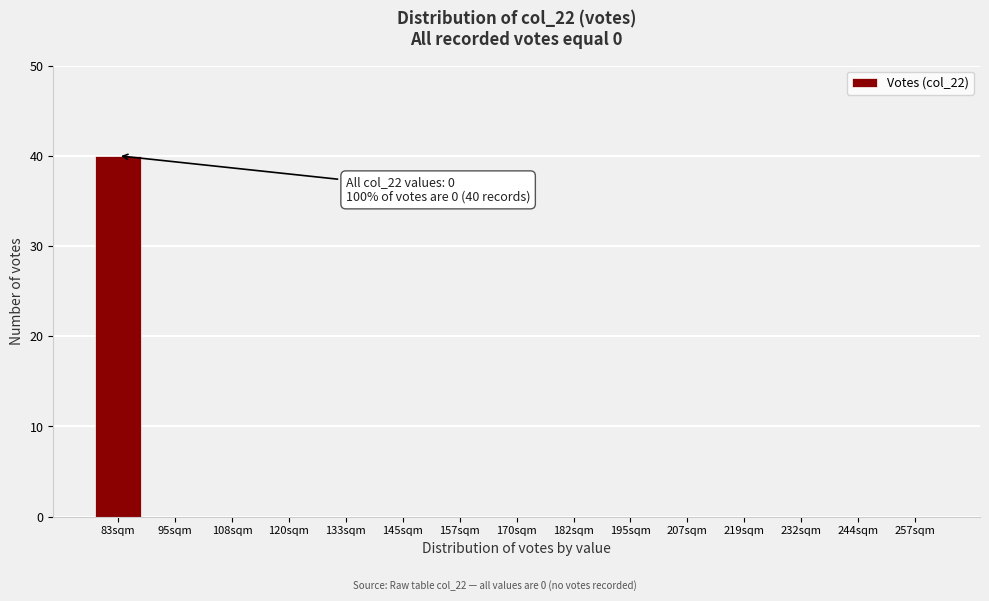

Reading left to right, transcribe all the data shown in this chart.

83sqm=40	95sqm=0	108sqm=0	120sqm=0	133sqm=0	145sqm=0	157sqm=0	170sqm=0	182sqm=0	195sqm=0	207sqm=0	219sqm=0	232sqm=0	244sqm=0	257sqm=0